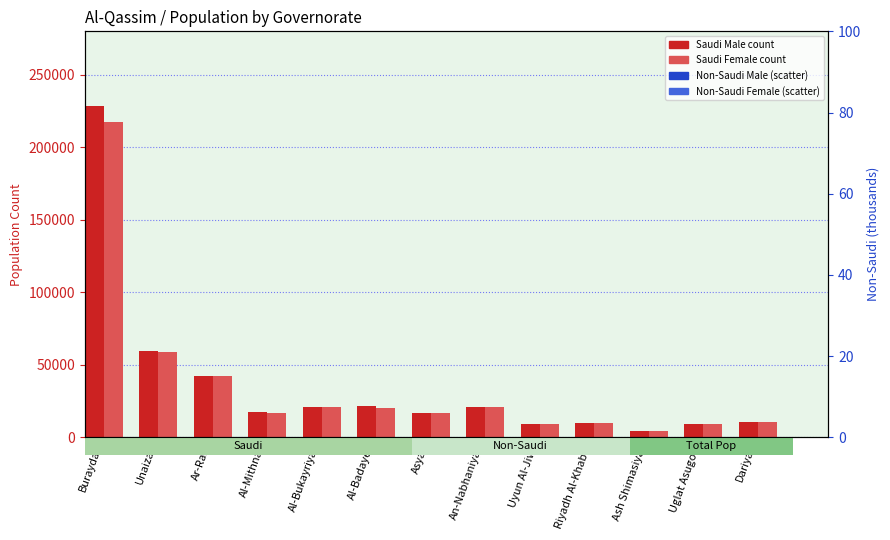

Which series reaches the maximum Y coordinate?

Saudi Male